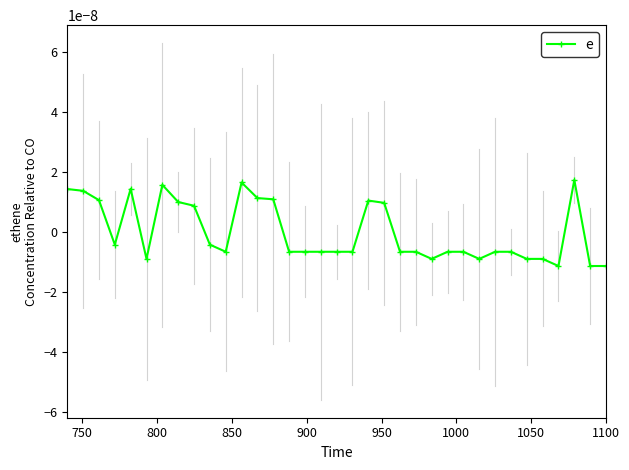

How many data points are above 0?

13